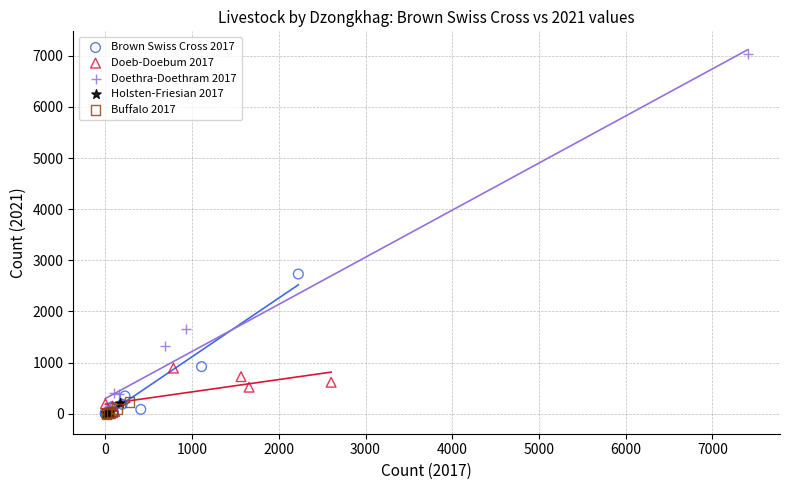

Which series has the widest spread of Y values?

Doethra-Doethram 2017